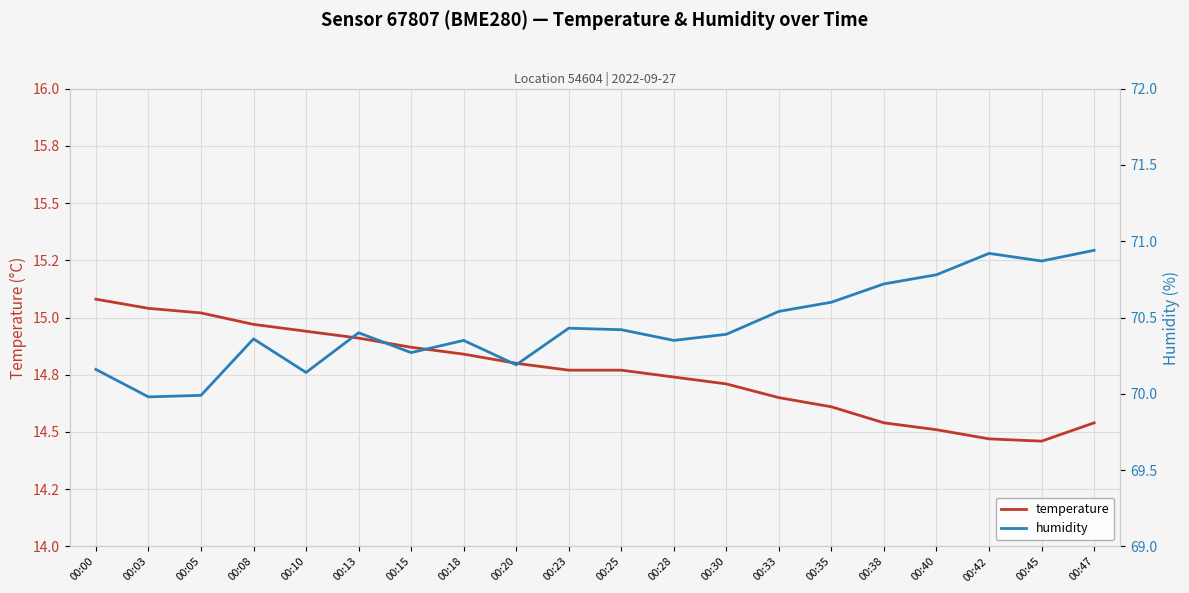

True or false: humidity has more than 0 points higher than both neighbors.

True